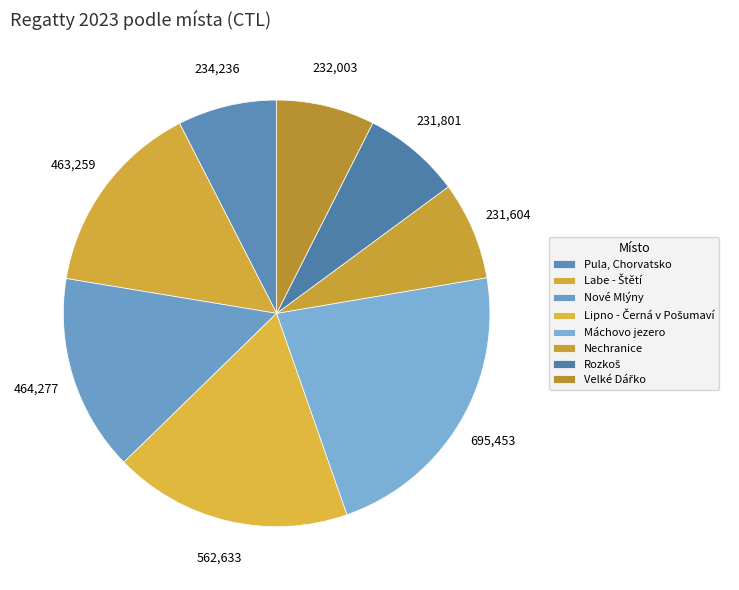

Is it true that Lipno - Černá v Pošumaví is 18% of the pie?

True